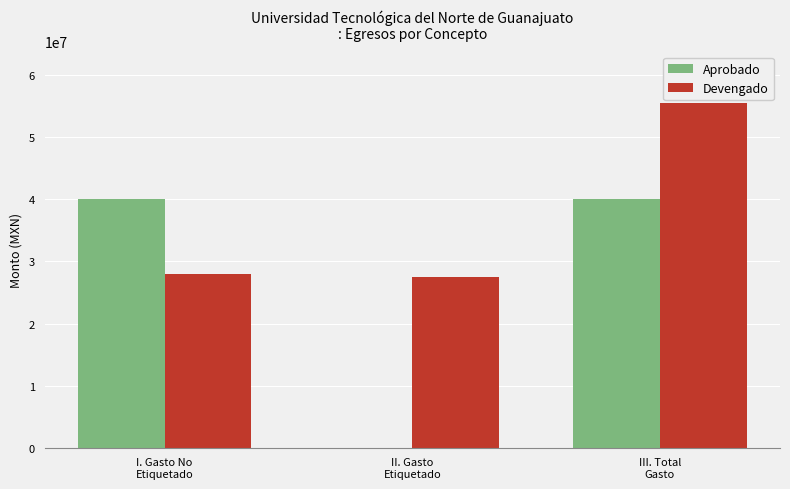

What is the maximum value for Devengado?

55474094.4